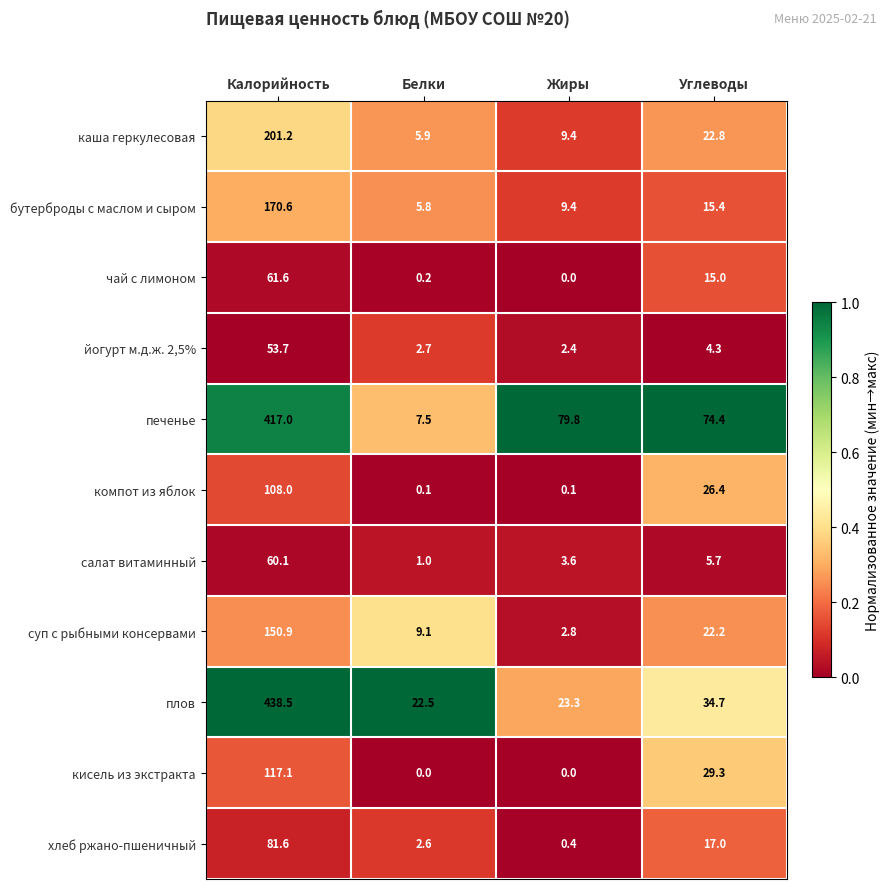

Between Белки and Жиры, which series saw the biggest shift?

печенье